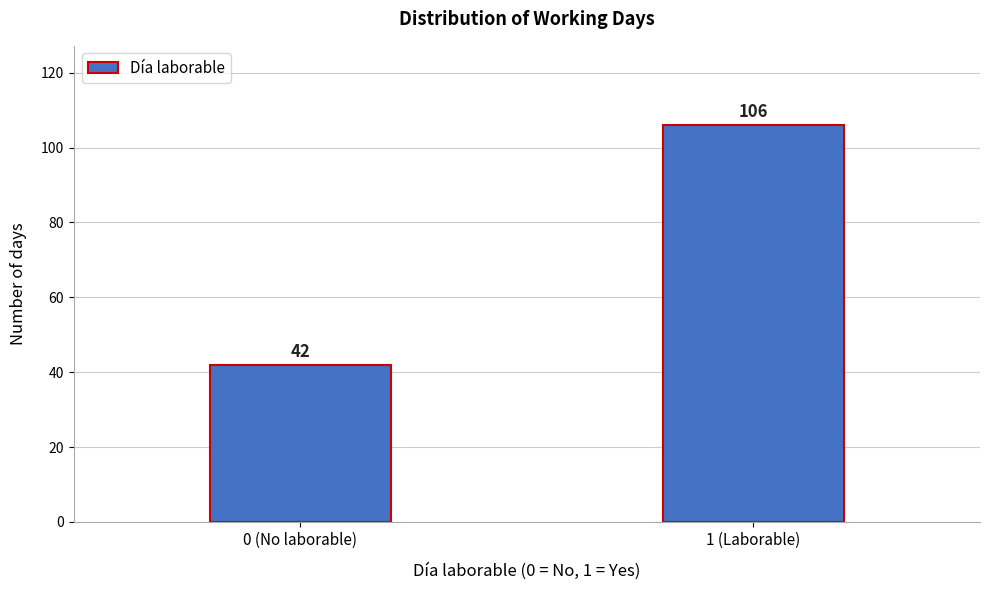

Reading left to right, list all the values displayed in this chart.

42	106